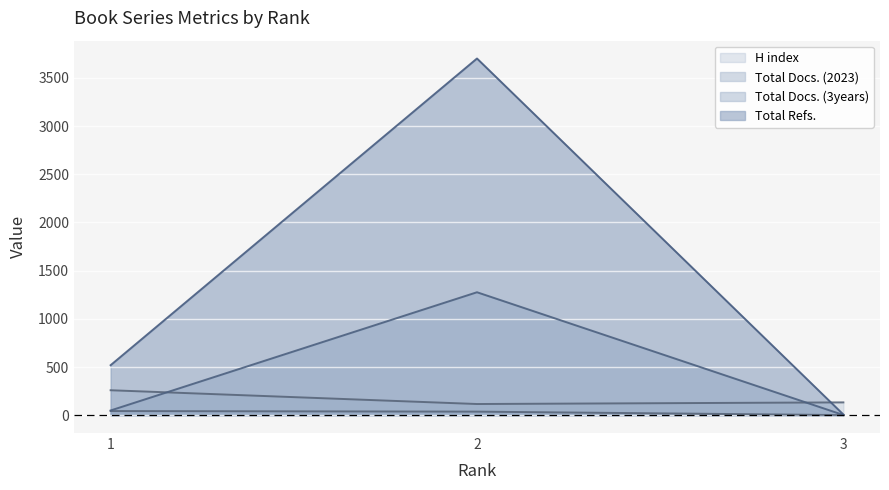

What is the value of the Total Docs. (2023) point at the 3rd from the left?

1